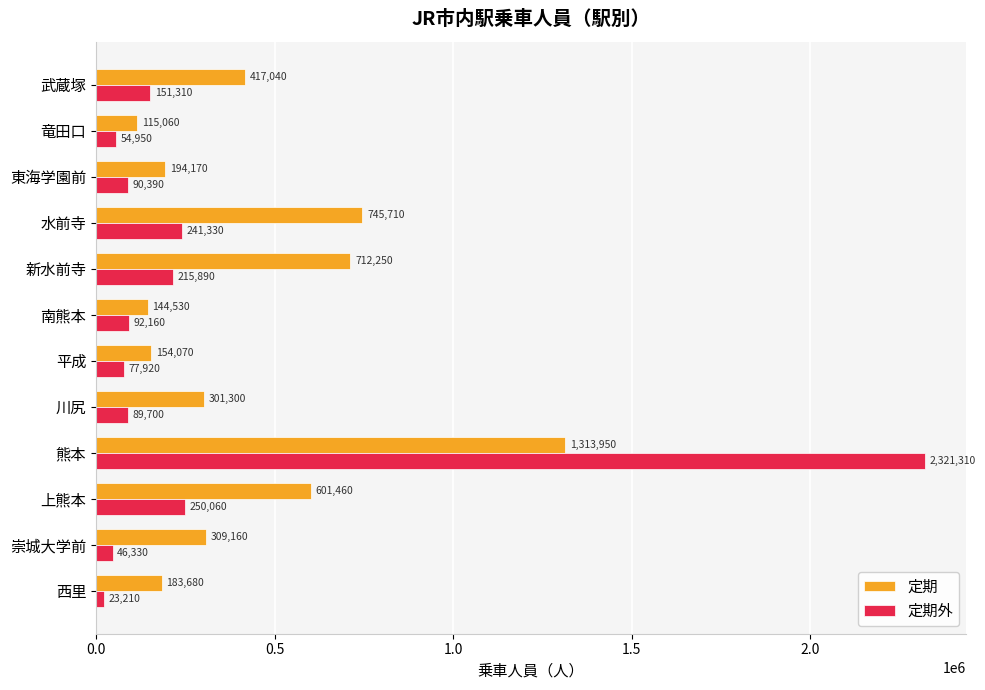

Is it true that 定期外 equals 215890 at 新水前寺?

True